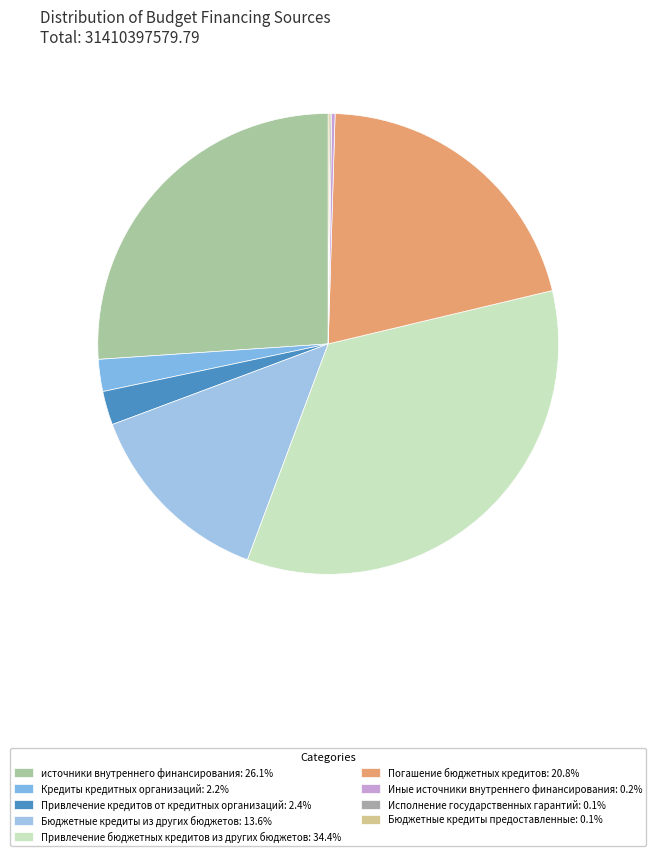

Rank the categories by value from highest to lowest.

Привлечение бюджетных кредитов из других бюджетов, источники внутреннего финансирования, Погашение бюджетных кредитов, Бюджетные кредиты из других бюджетов, Привлечение кредитов от кредитных организаций, Кредиты кредитных организаций, Иные источники внутреннего финансирования, Бюджетные кредиты предоставленные, Исполнение государственных гарантий